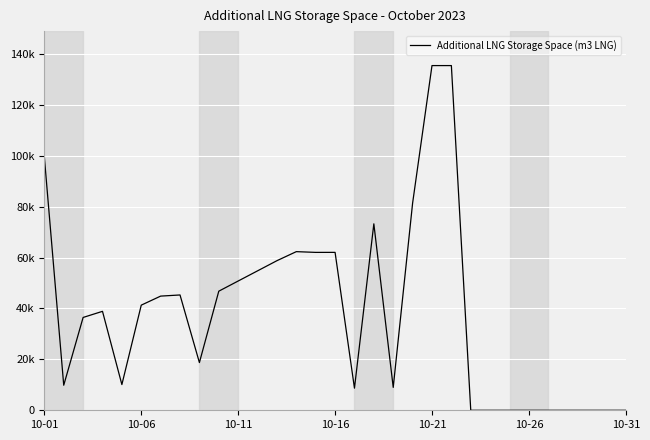

What is the average value?

38241